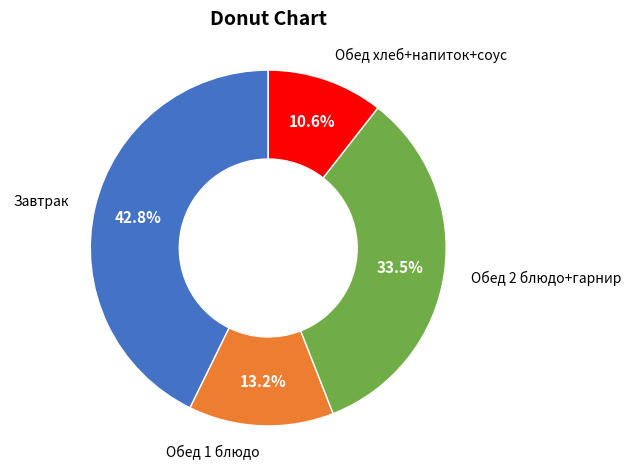

Does any single category account for the majority?

No